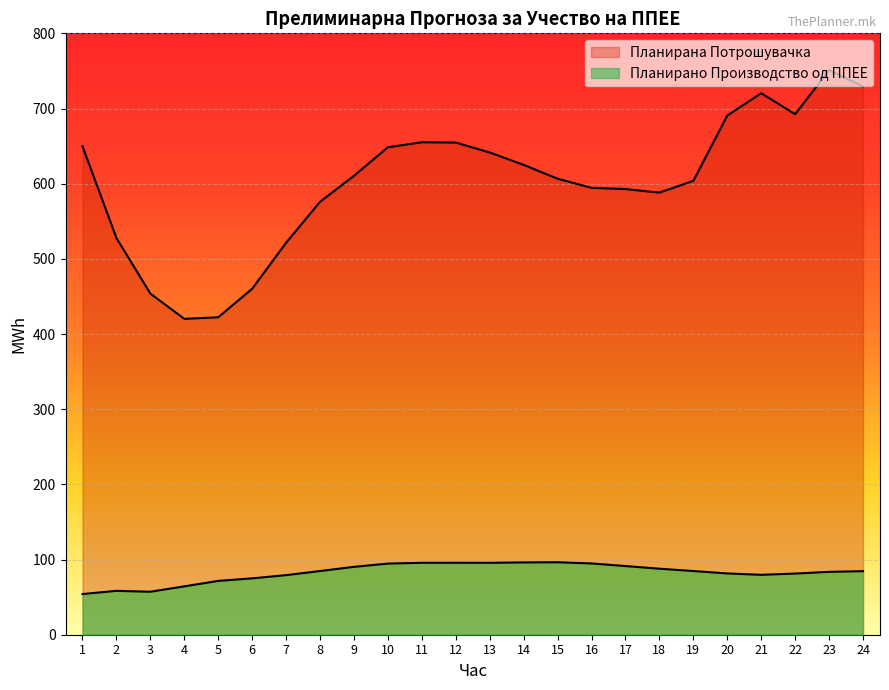

In Планирано Производство од ППЕЕ, how many points are higher than both neighbors (excluding endpoints)?

3